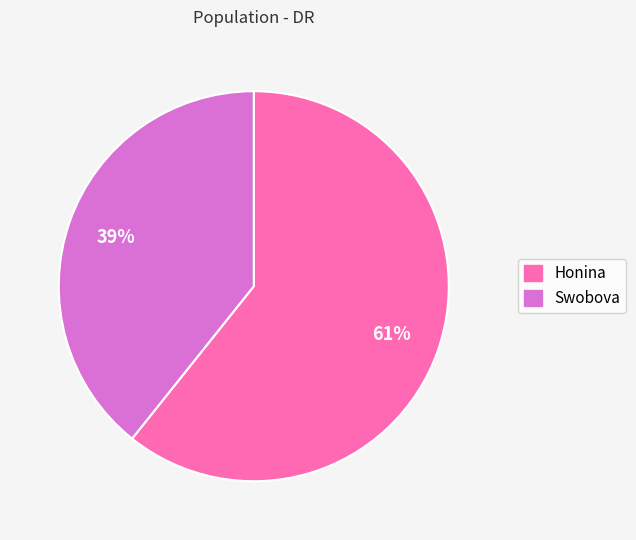

What percentage is the Swobova slice, to the nearest percent?

39%